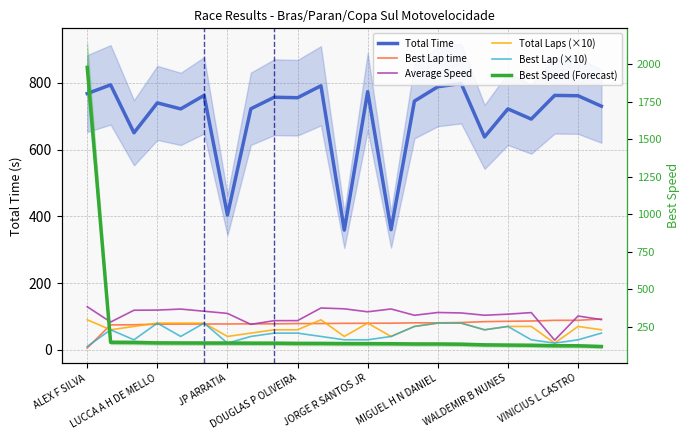

Which series changed the most between 9 and 19?

Total Time